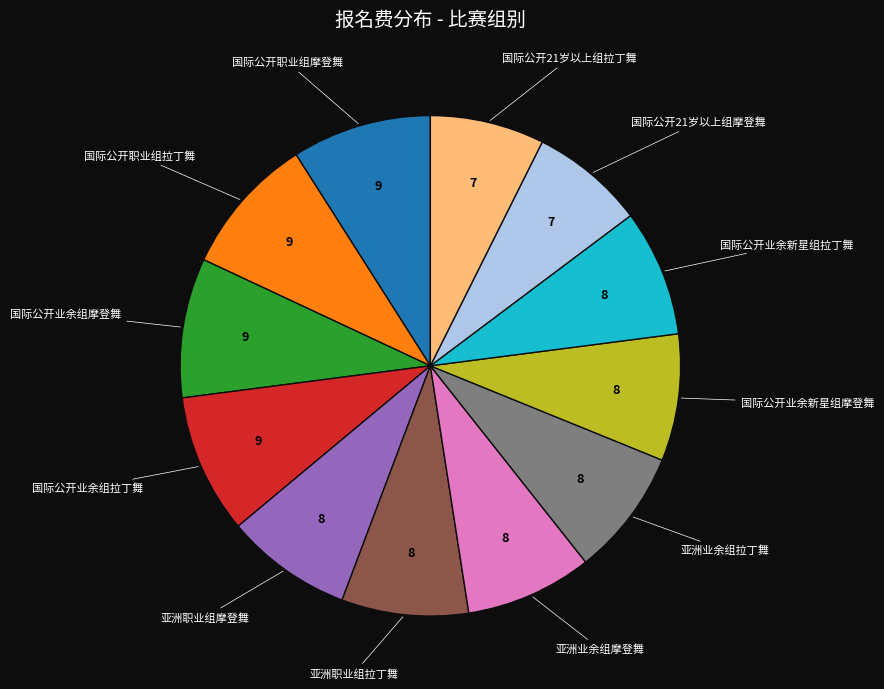

Is there any slice that represents more than half of the pie?

No